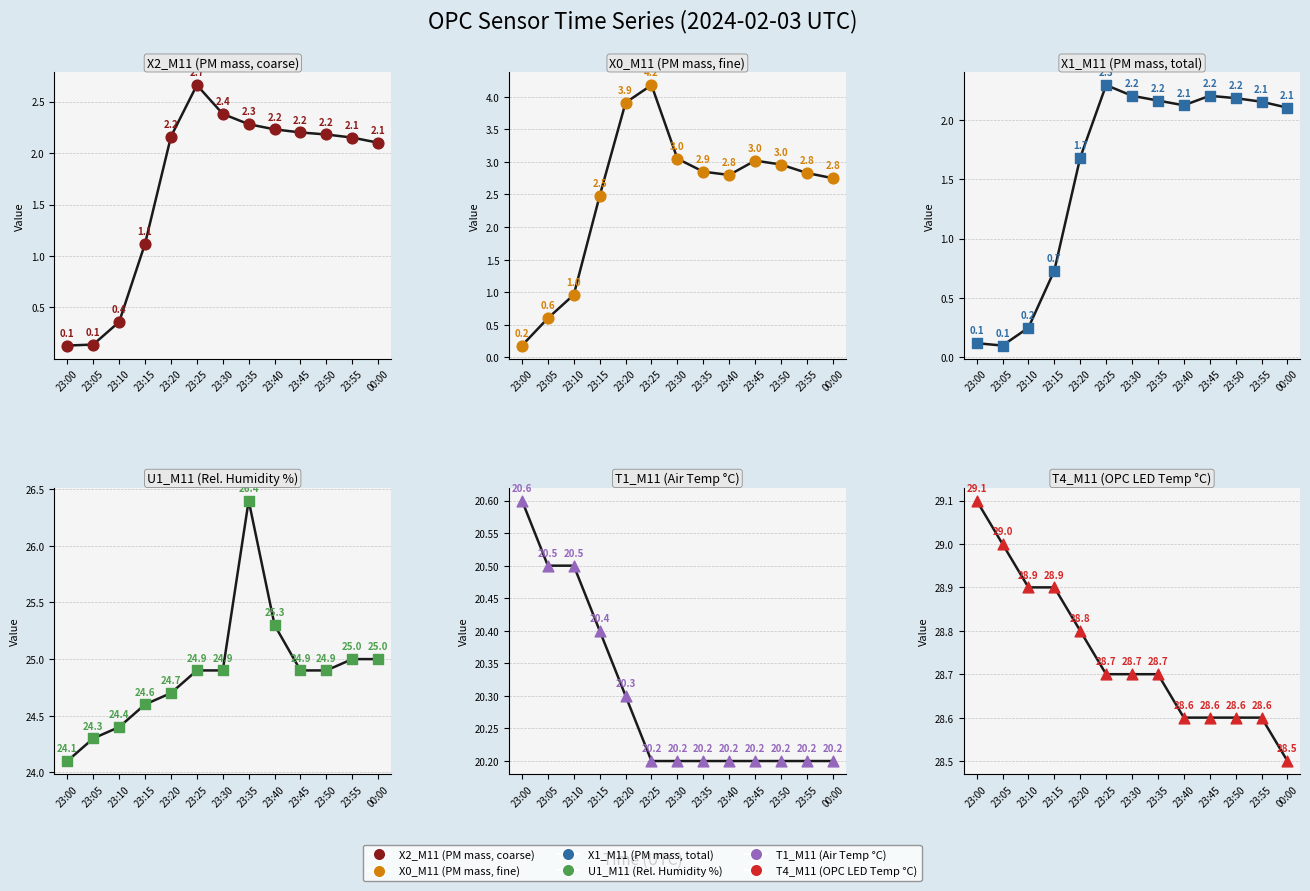

Which series has the largest Y range (max minus min)?

X0_M11 (PM mass, fine)